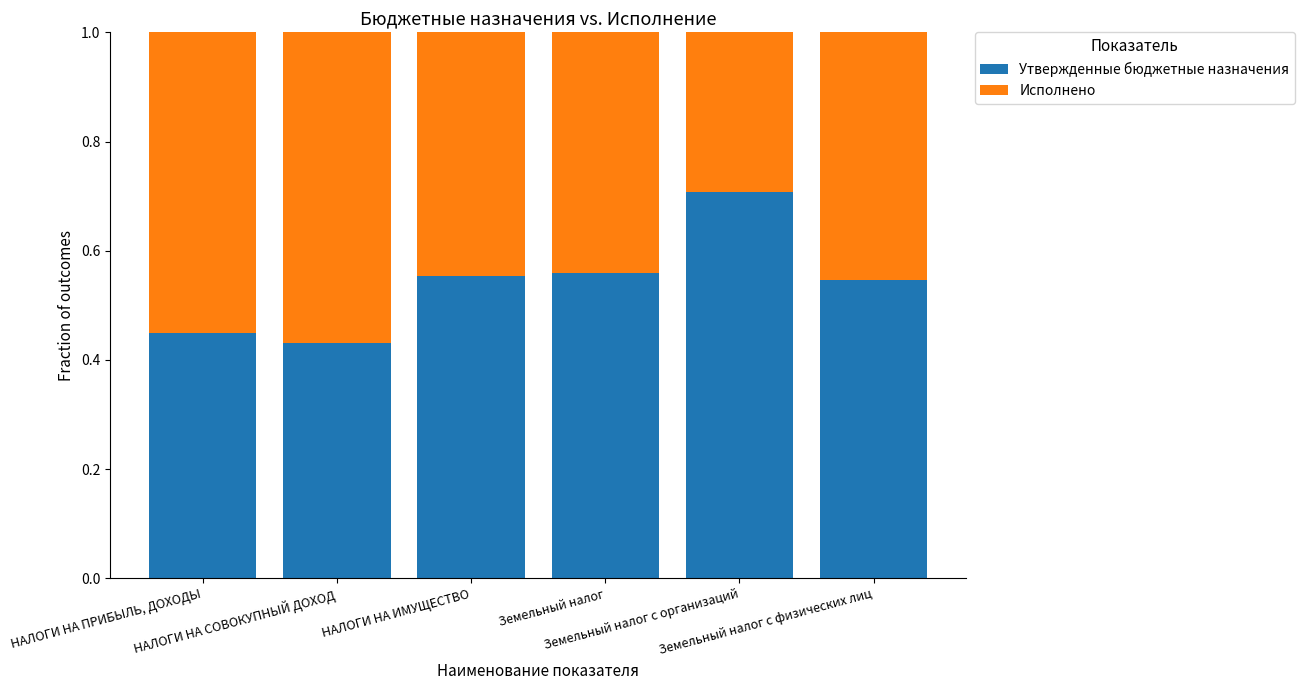

What is the difference between the maximum and minimum values in the Утвержденные бюджетные назначения series?

0.3